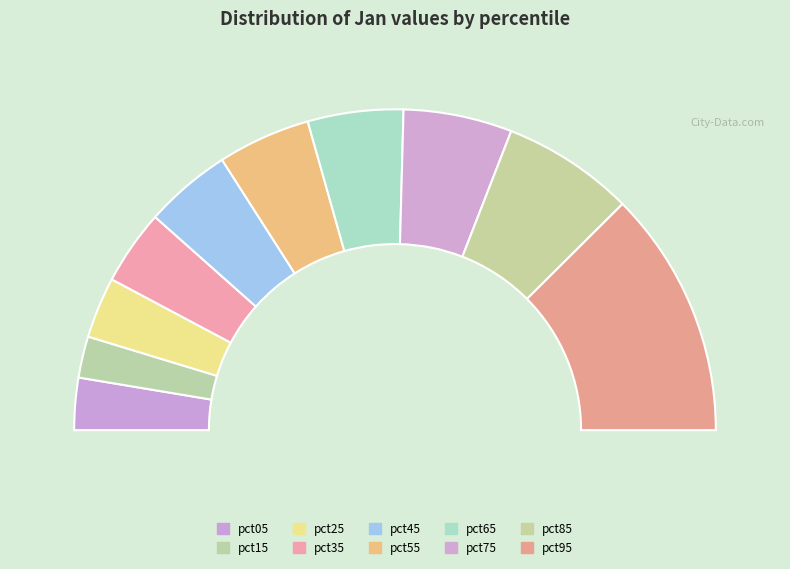

How many segments does this pie chart have?

10